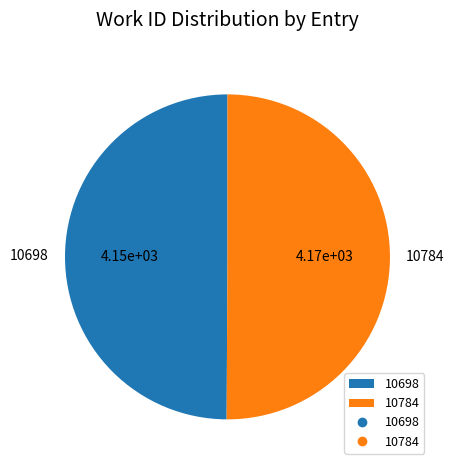

What is the ratio of the value at 10698 to the value at 10784?

1.0